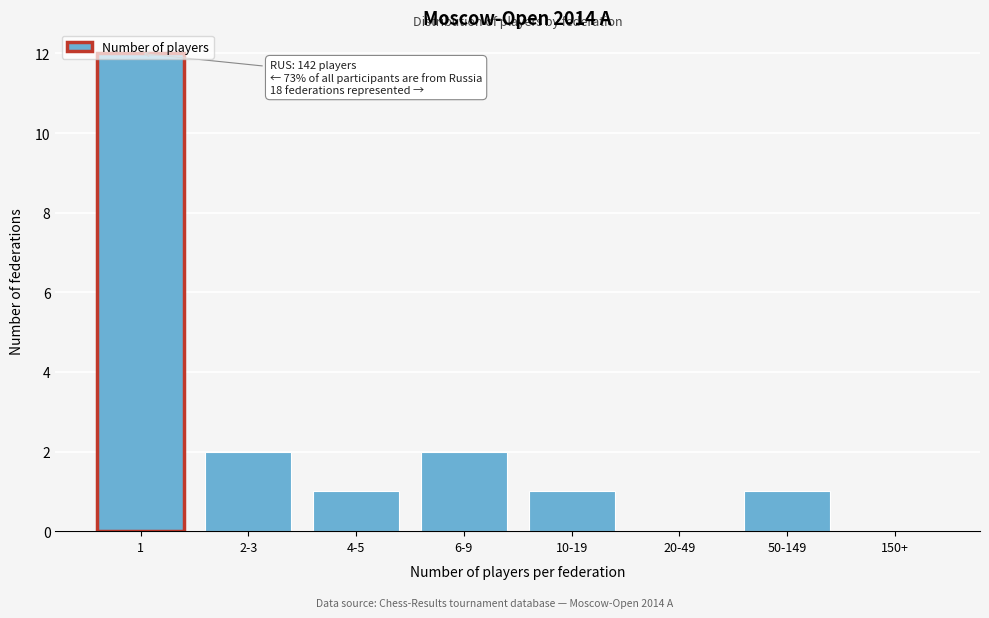

Which has a higher value, 10-19 or 6-9?

6-9